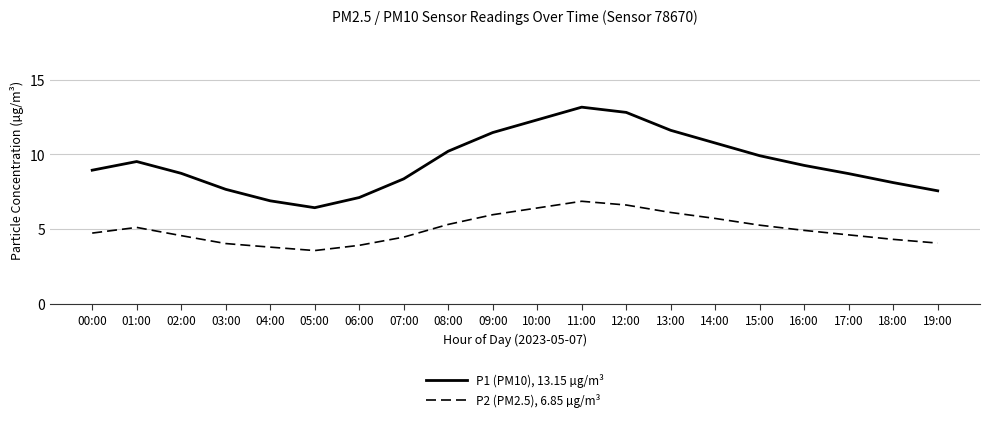

True or false: P1 (PM10), 13.15 µg/m³ and P2 (PM2.5), 6.85 µg/m³ cross at least once.

False